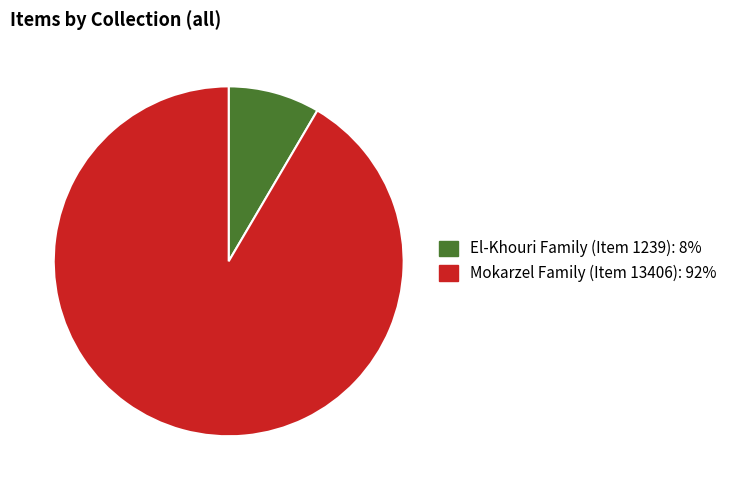

What is the ratio of the value at El-Khouri Family (Item 1239) to the value at Mokarzel Family (Item 13406)?

0.1